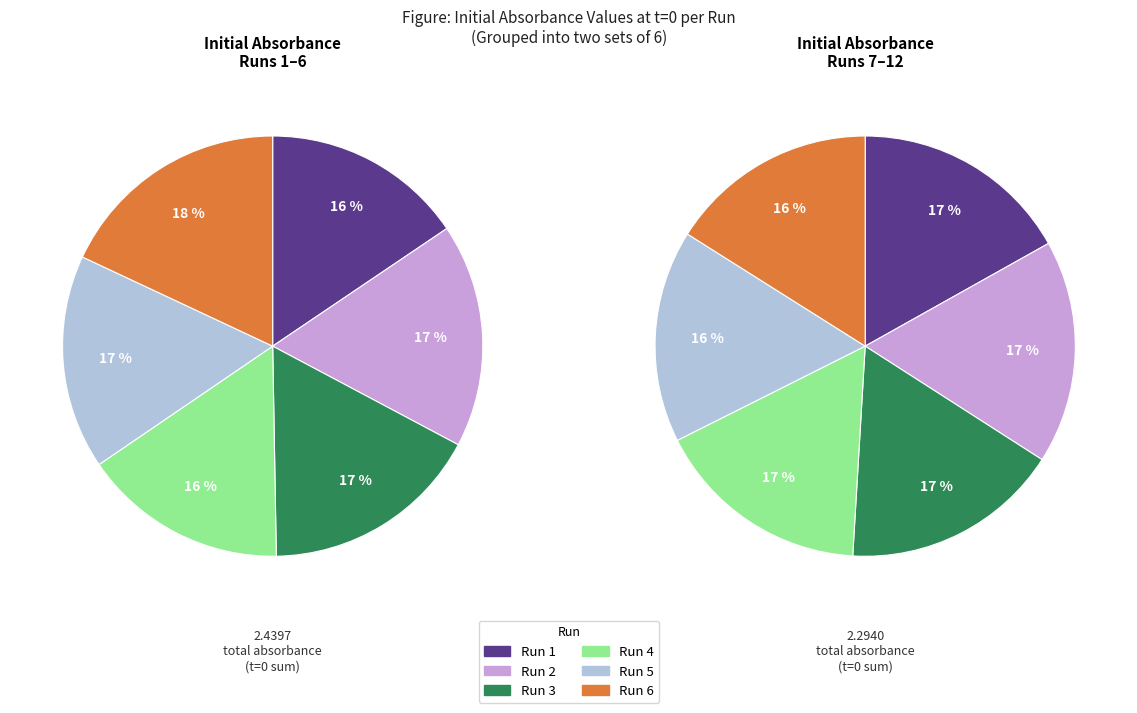

How many slices are in this pie chart?

12